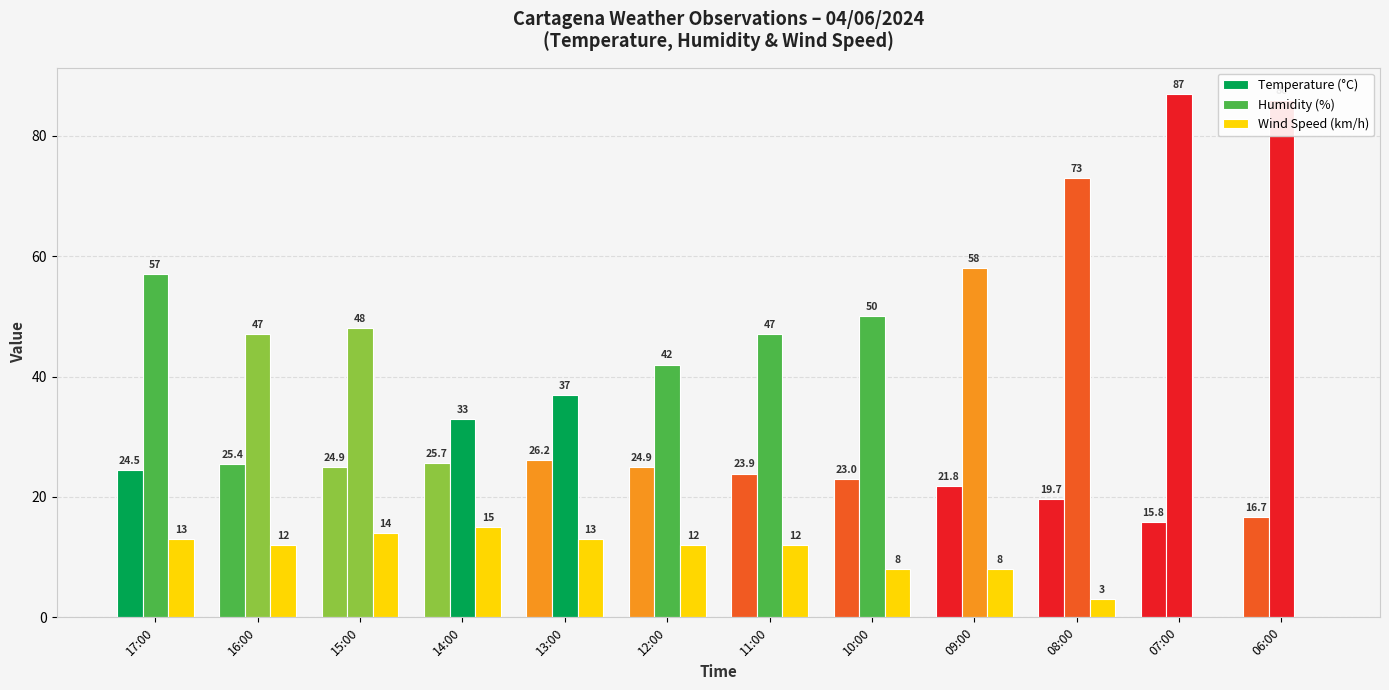

How many data points does each series have?

12